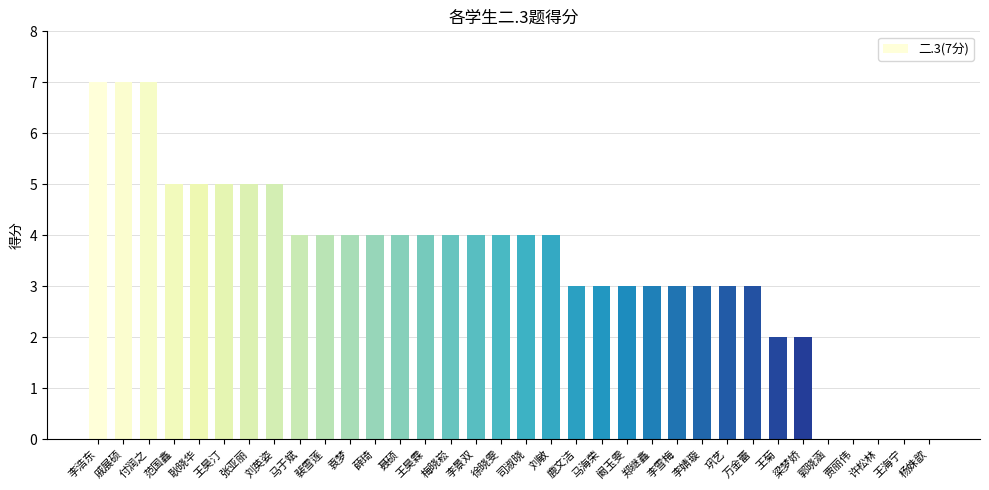

What is the greatest value displayed?

7